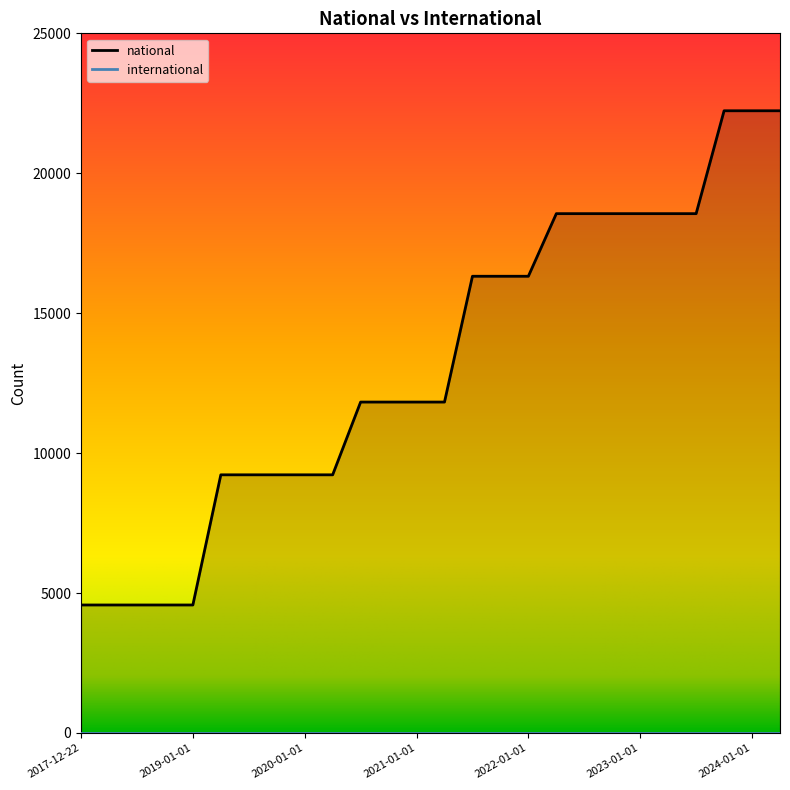

How many lines are shown in the chart?

1